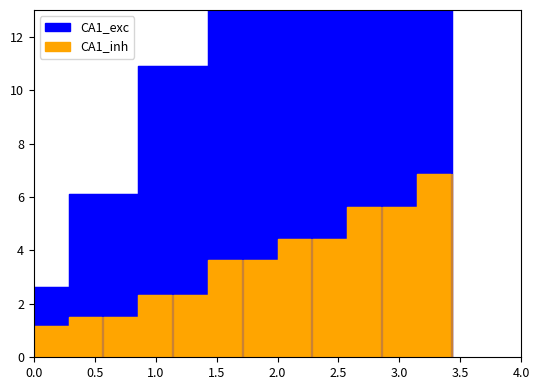

Rank the series by their average value, from lowest to highest.

CA1_inh, CA1_exc